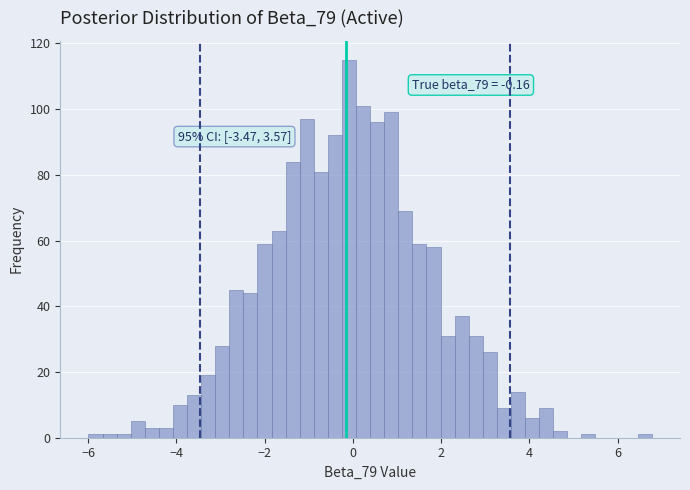

Read against the x-axis, roughly where is the centre of the tallest bar?

0.0